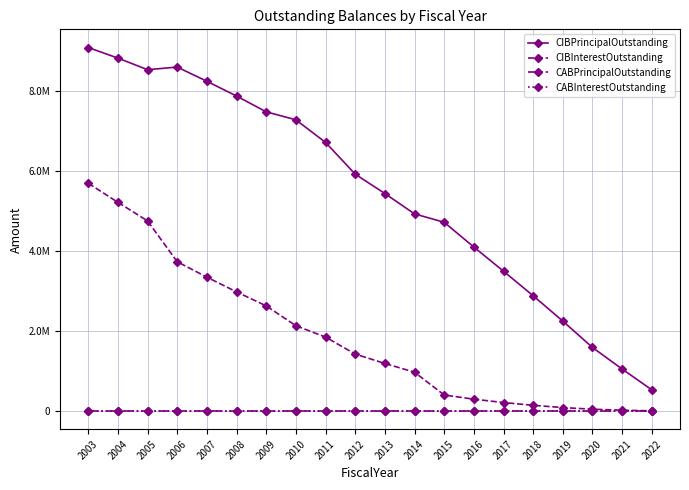

What is the value of the CIBInterestOutstanding point at the 10th from the left?

1424918.8